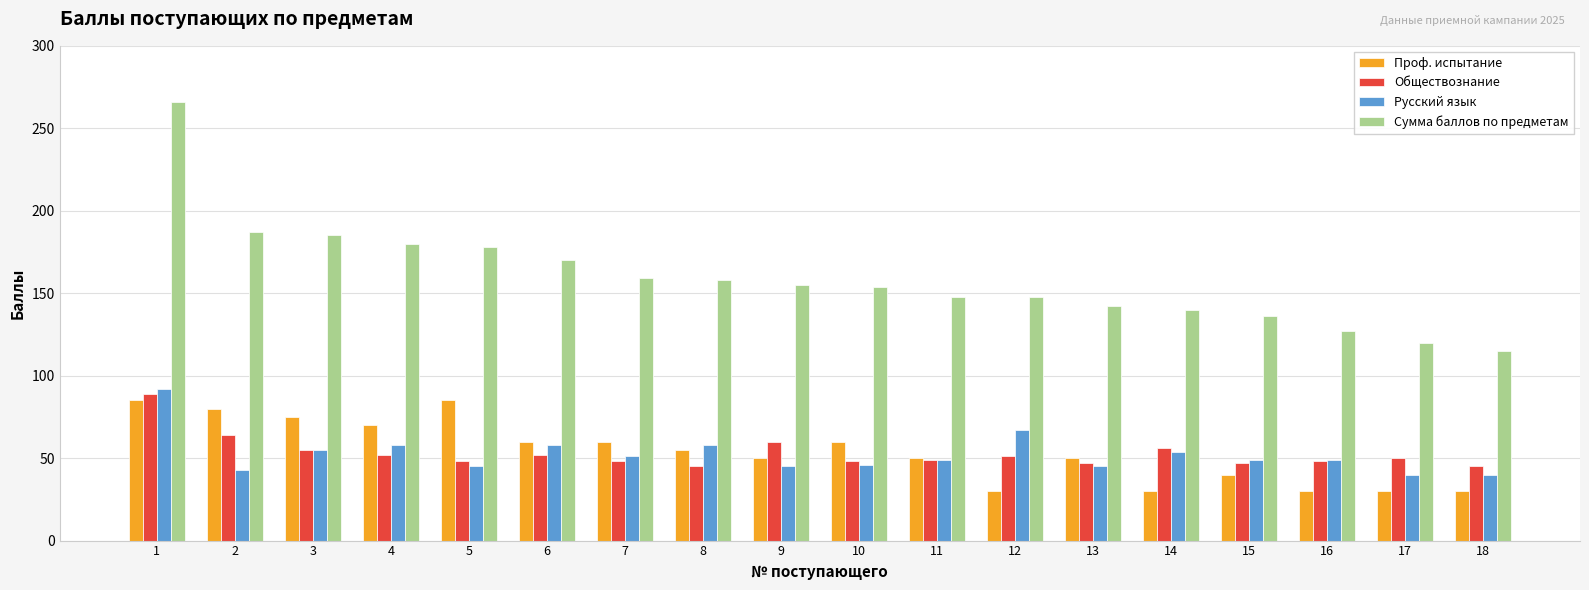

Which category has the highest value in the Сумма баллов по предметам series?

1